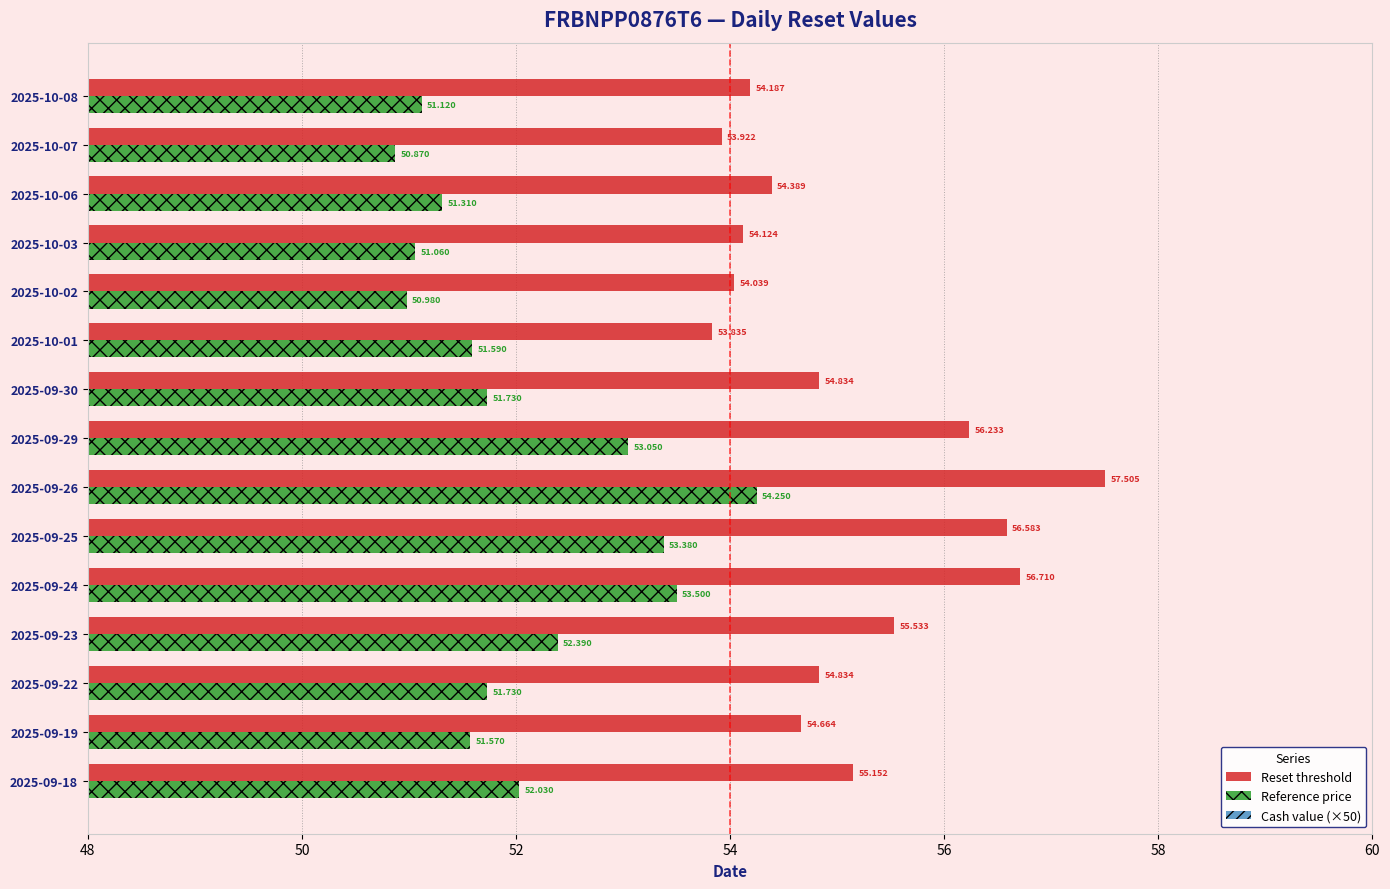

Which series has the largest range (max minus min)?

Reset threshold